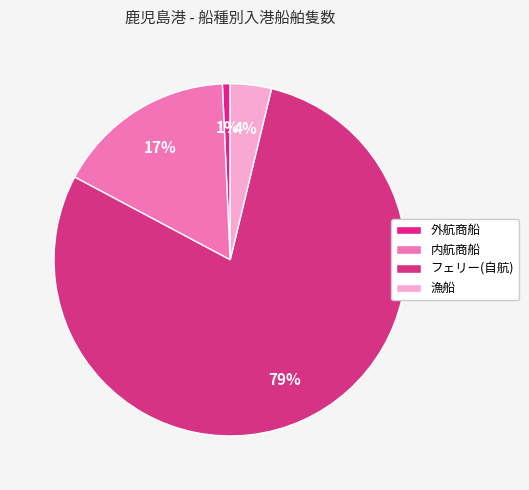

What is the smallest slice in the pie chart?

外航商船